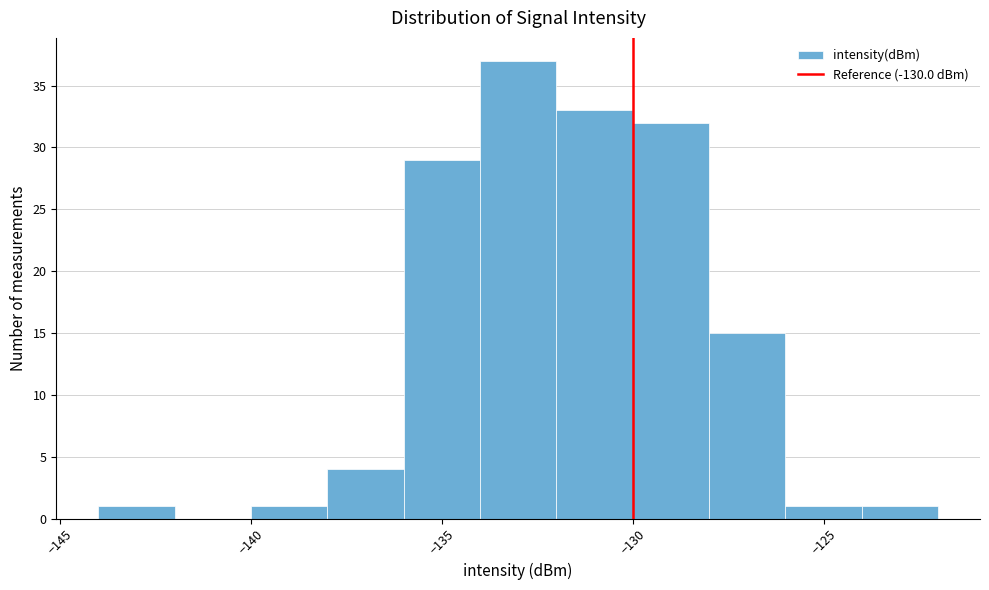

What is the height of the bar covering -126 to -124 on the x-axis? The values are not printed on the chart, so give them approximately, as read against the axis.

1